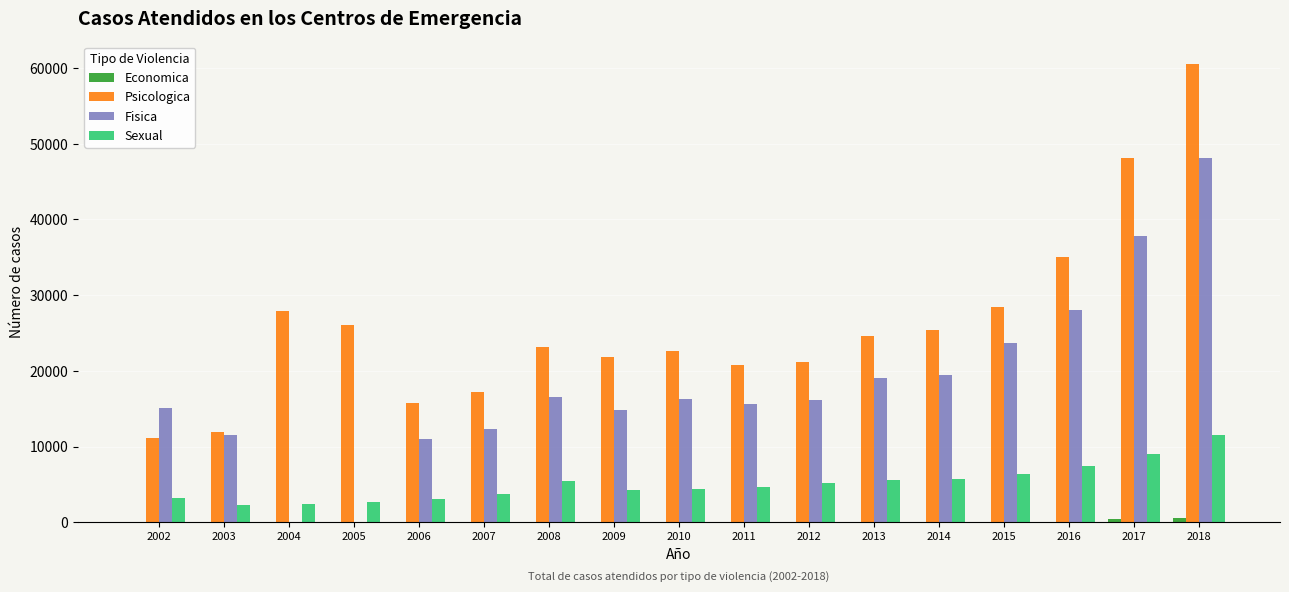

What is the maximum value shown in the chart?

60499